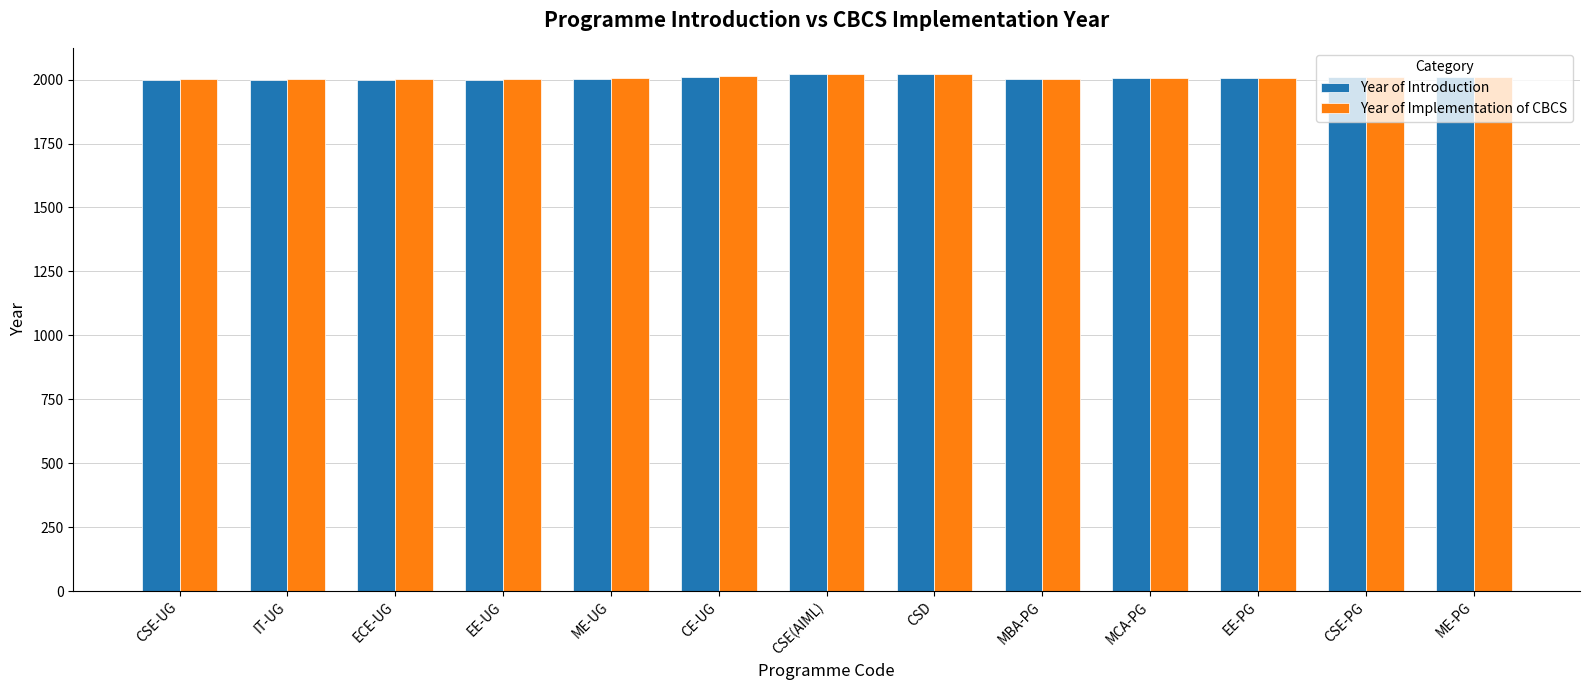

What is the average value of the Year of Implementation of CBCS series?

2008